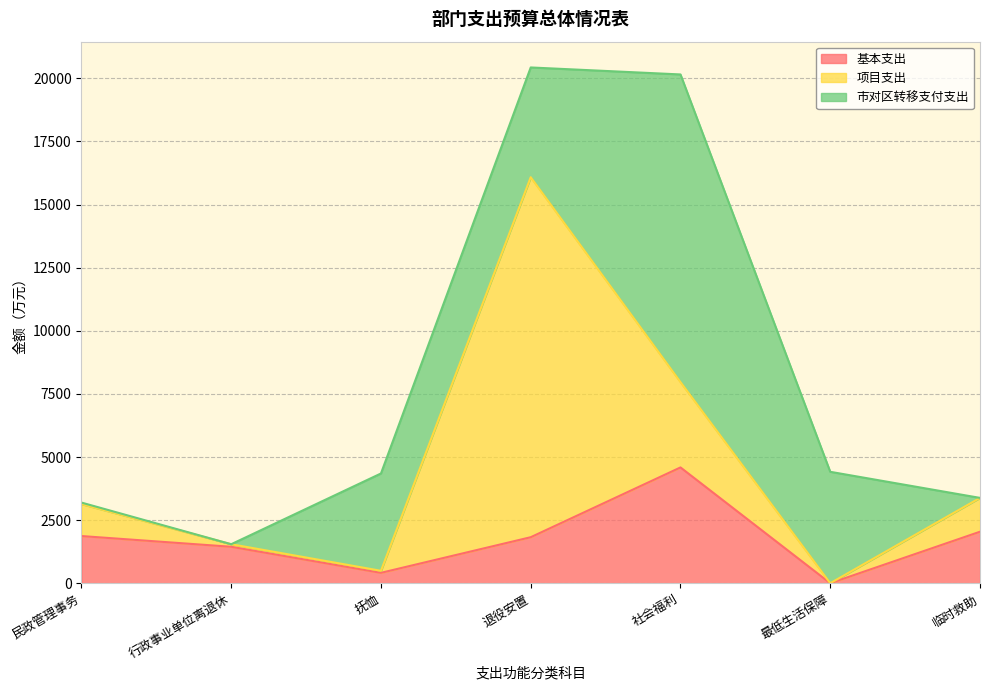

What is the label of the 5th point from the right?

抚恤